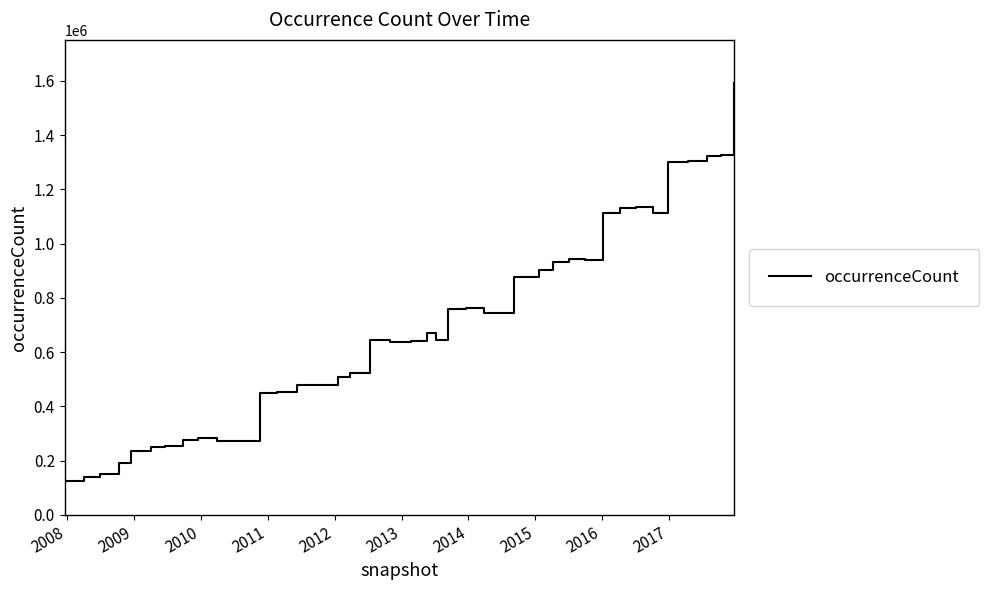

What is the difference between the maximum and minimum values?

1464925